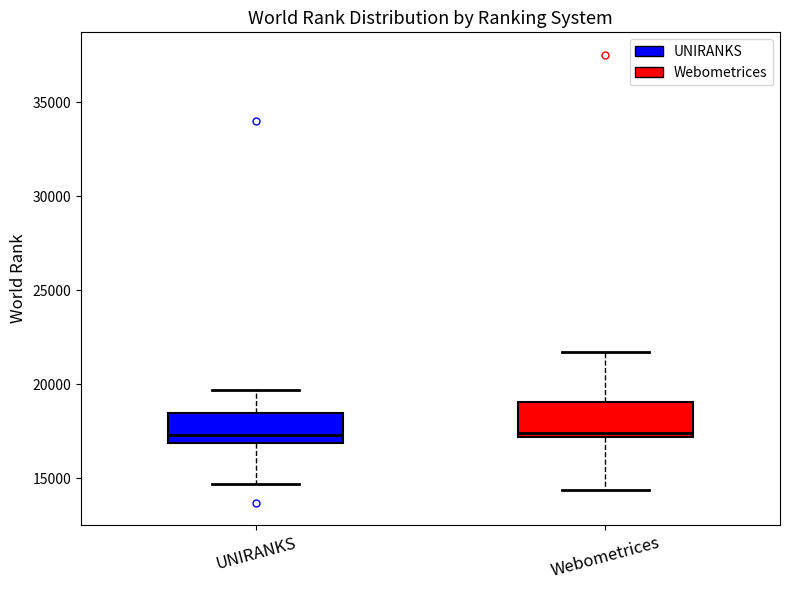

Reading left to right, transcribe this box plot: for each box, give where its median line is, the range the box spans, and where its two whiskers end, as read against the y-axis. The values are not printed on the chart, so give them approximately, as read against the axis.

UNIRANKS: median 17500, box 17000 to 18500, whiskers 14500 to 19500
Webometrices: median 17500, box 17000 to 19000, whiskers 14500 to 21500